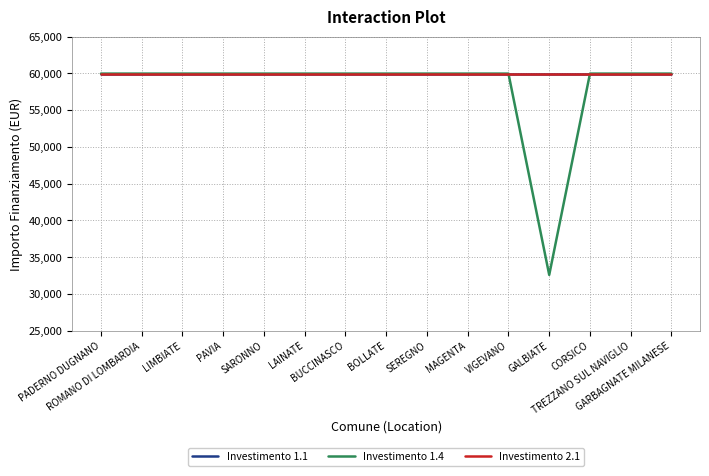

True or false: Investimento 1.1 has a value of 106753 at GALBIATE.

False